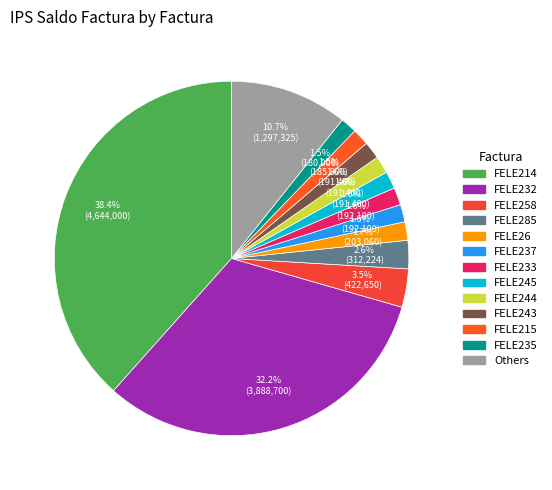

To the nearest percent, what is the average slice percentage?

8%